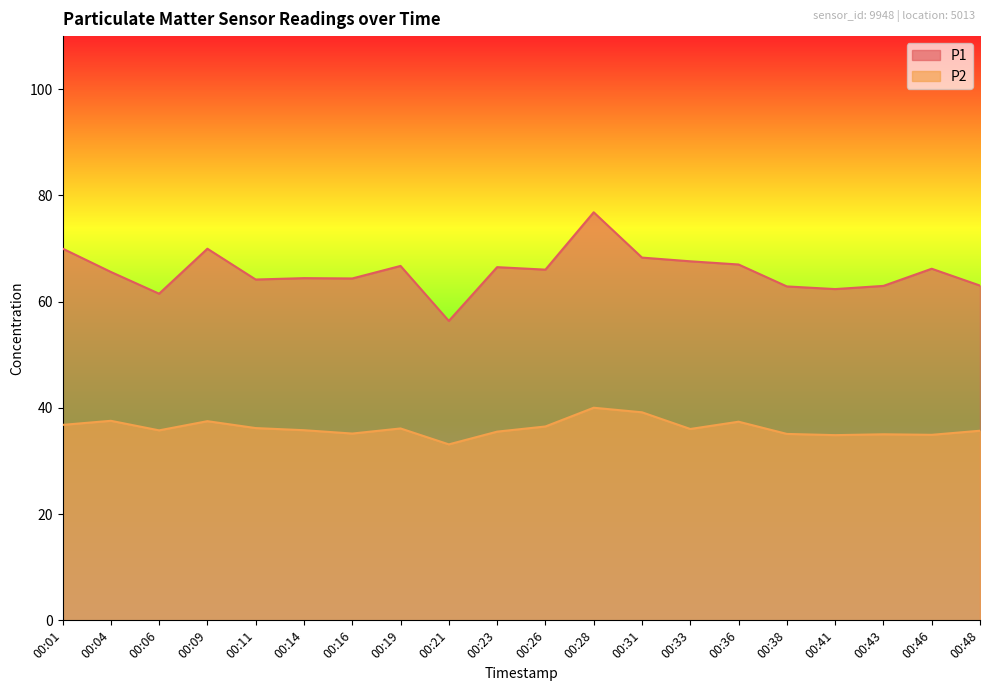

How many lines are shown in the chart?

2